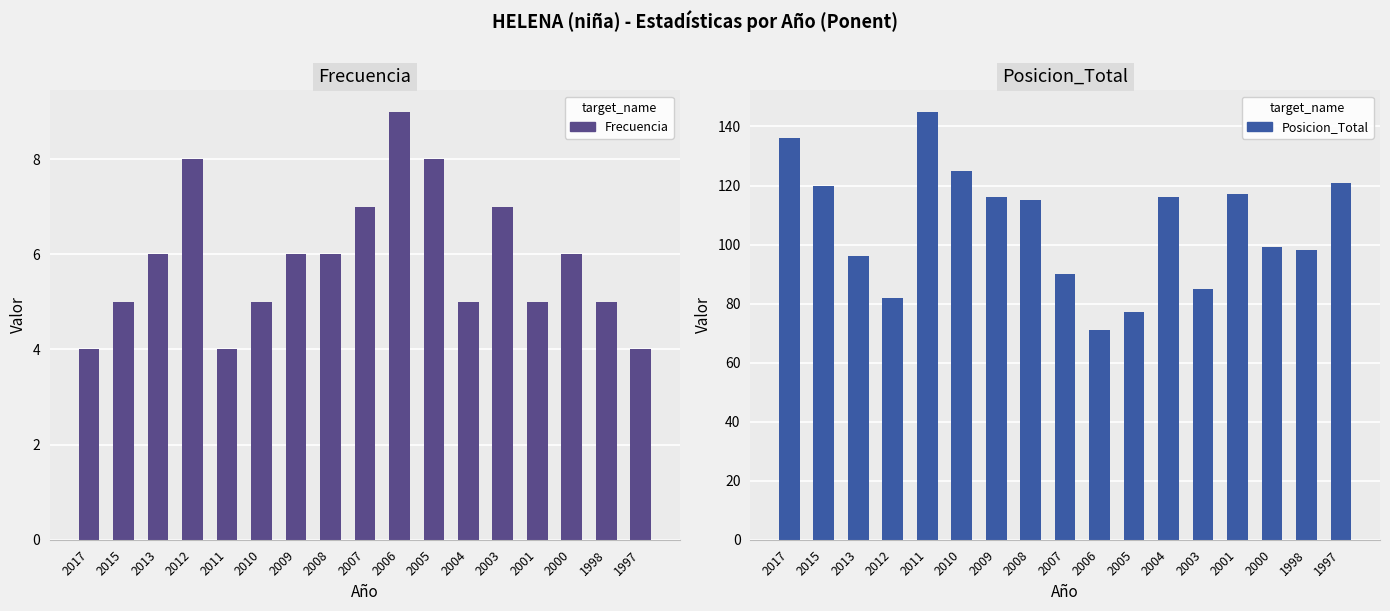

What is the average value of the Posicion_Total series?

106